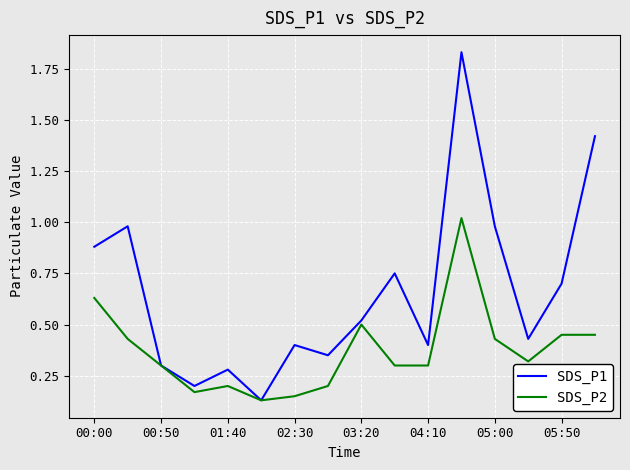

Does the chart have visible grid lines?

Yes